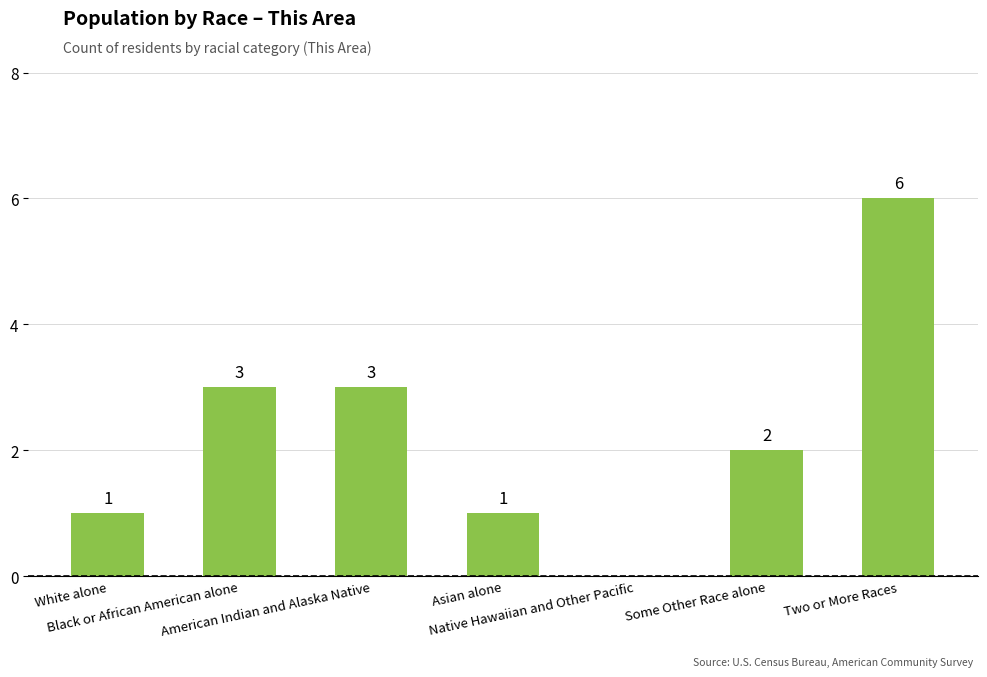

Count the values in the range 1 to 3.

5